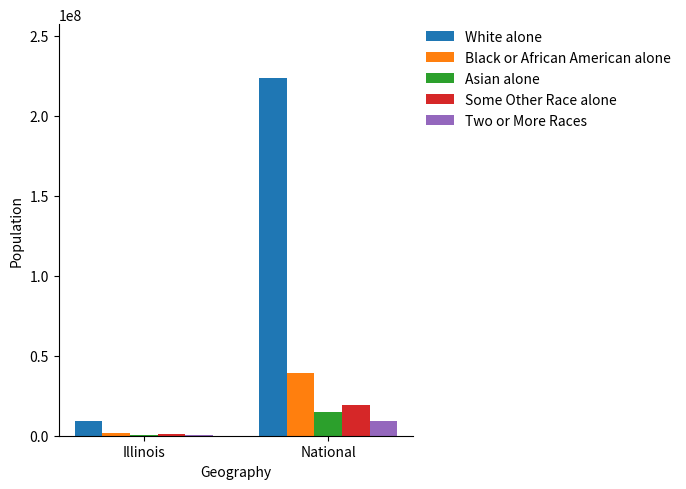

Which category has the highest value across all series?

National